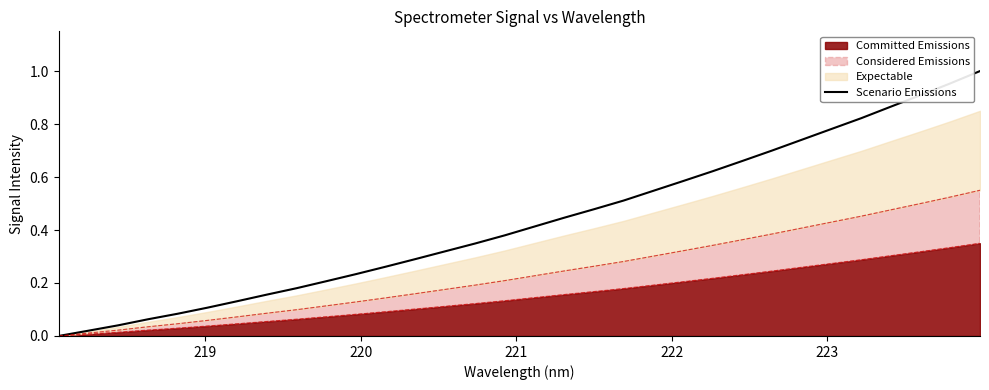

Does the chart have visible grid lines?

No